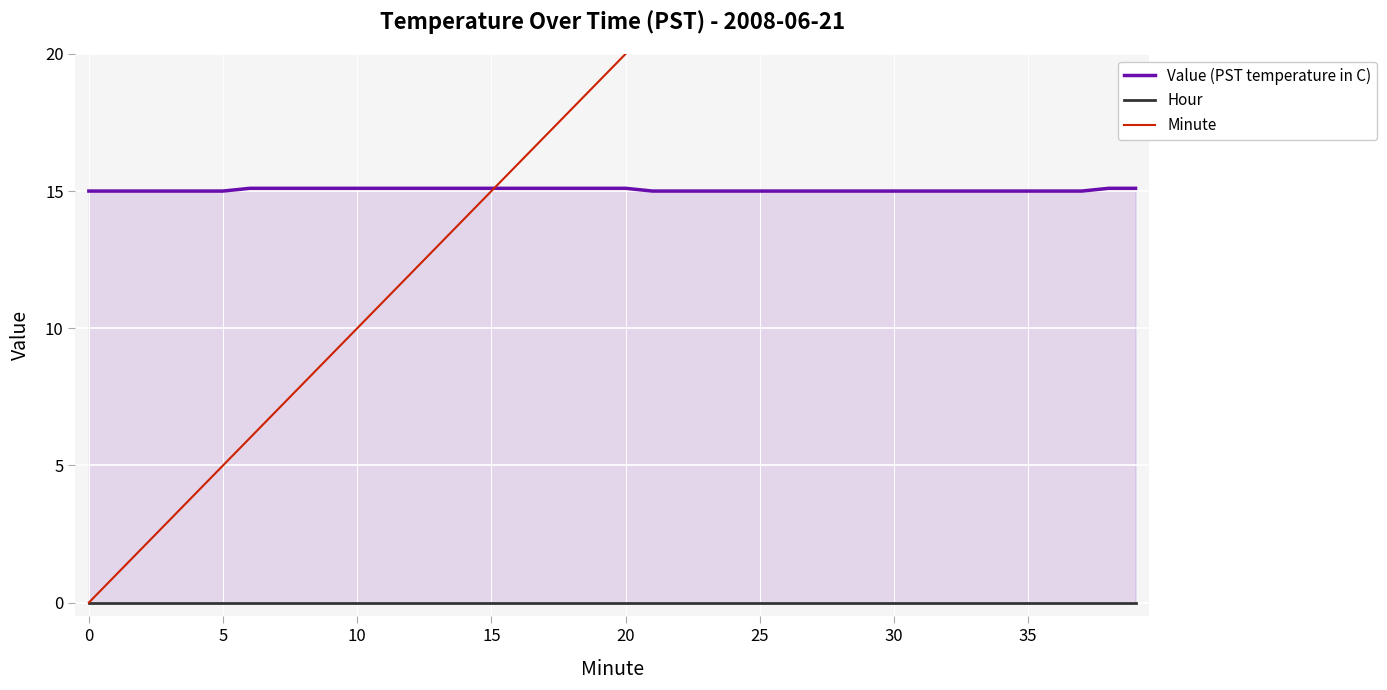

What is the label of the 14th point from the right?

26